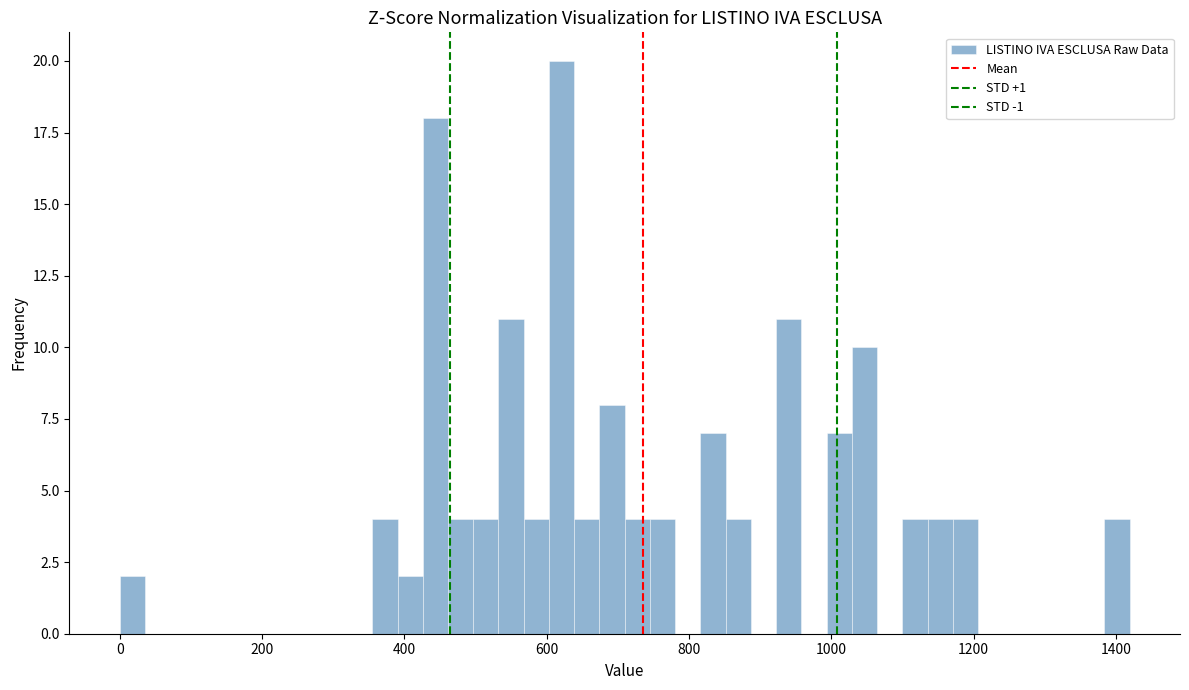

Around what value on the x-axis is the tallest bar? Give the approximate position of its centre, as read against the axis.

620